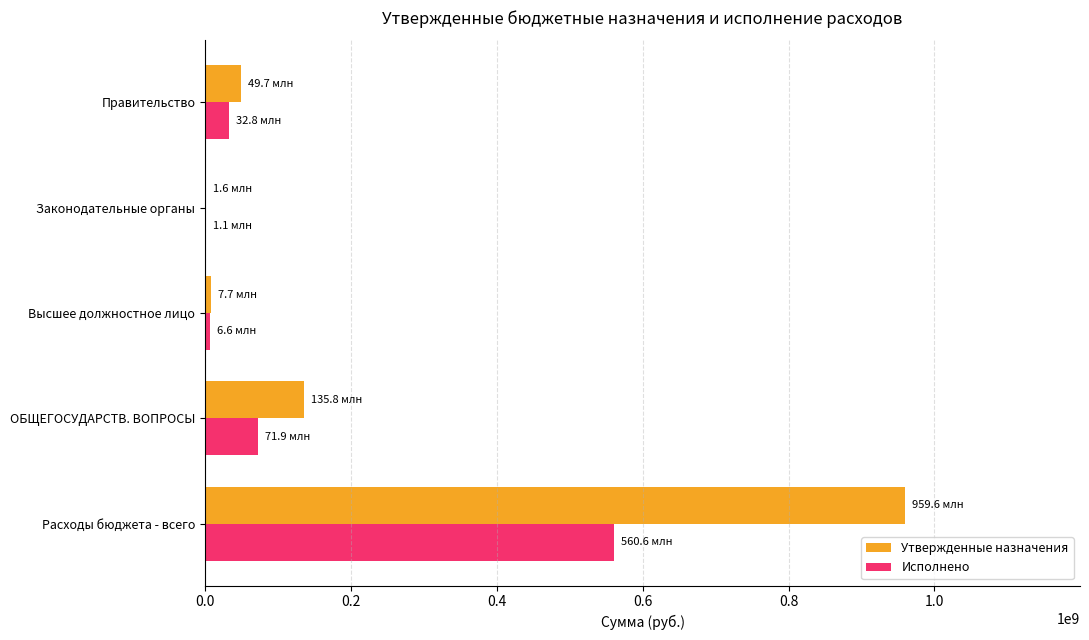

Is it true that Исполнено equals 560617530.9 at Расходы бюджета - всего?

True